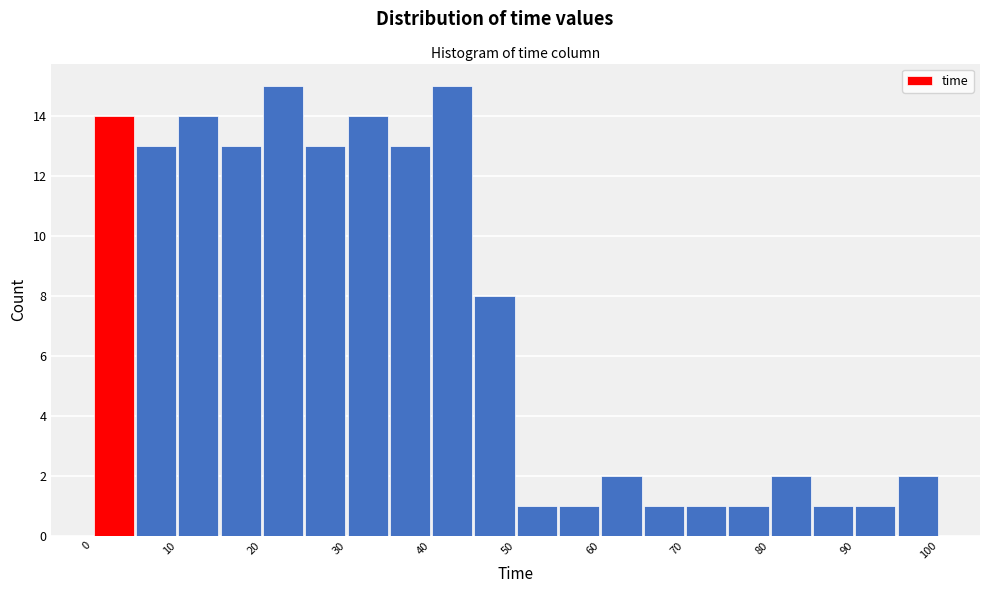

Reading left to right, transcribe this chart: for each bar, give the range it covers on the x-axis and its height. The values are not printed on the chart, so give them approximately, as read against the axis.

0 to 5: 14
5 to 10: 13
10 to 15: 14
15 to 20: 13
20 to 25: 15
25 to 30: 13
30 to 35: 14
35 to 40: 13
40 to 45: 15
45 to 50: 8
50 to 55: 1
55 to 60: 1
60 to 65: 2
65 to 70: 1
70 to 75: 1
75 to 80: 1
80 to 85: 2
85 to 90: 1
90 to 95: 1
95 to 100: 2